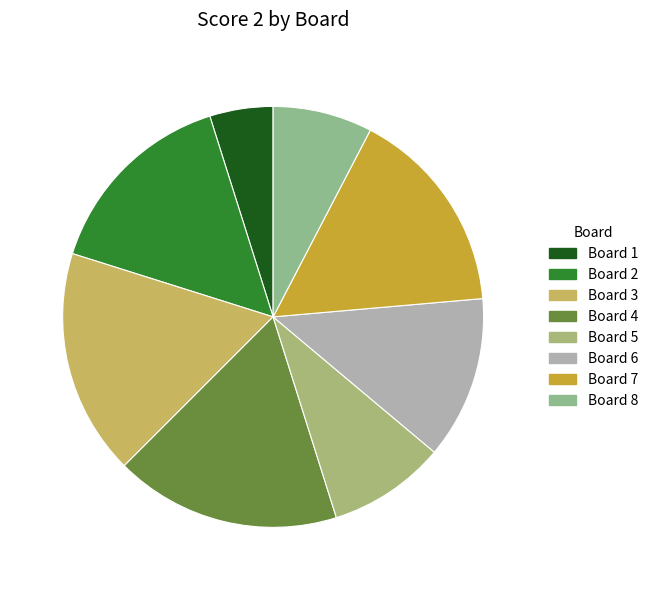

How many slices are in this pie chart?

8